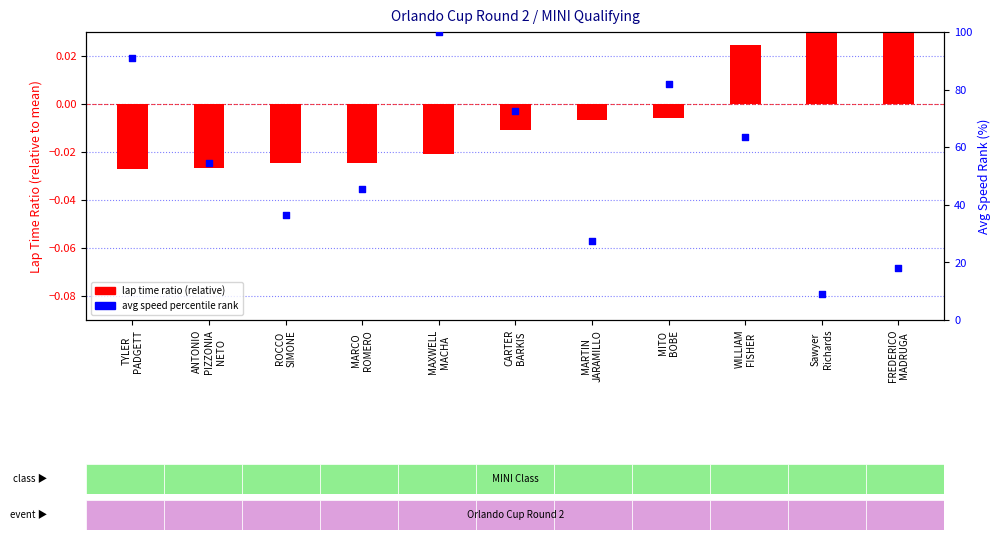

What is the total value across all series at Sawyer
Richards?

9.1